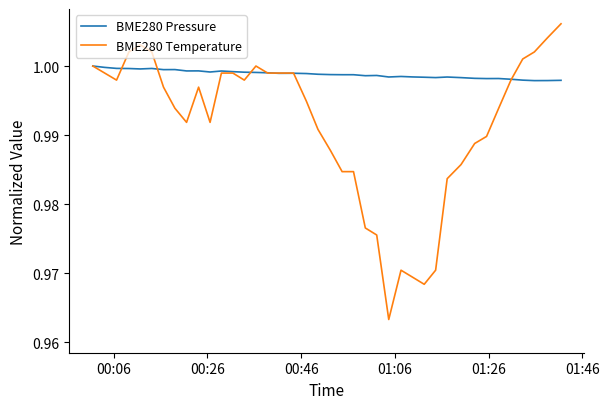

Rank the series by their maximum value, from lowest to highest.

BME280 Pressure, BME280 Temperature